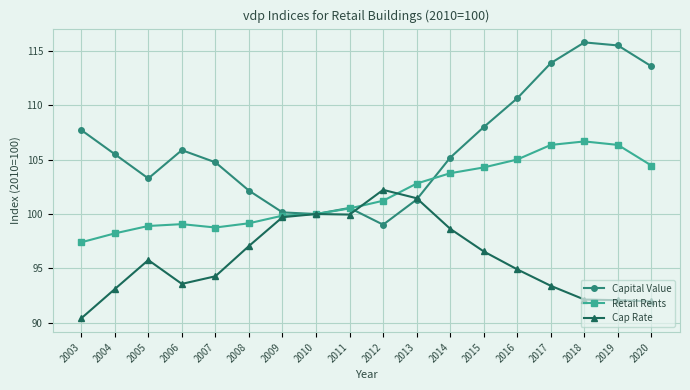

True or false: Retail Rents and Capital Value intersect in this chart.

True